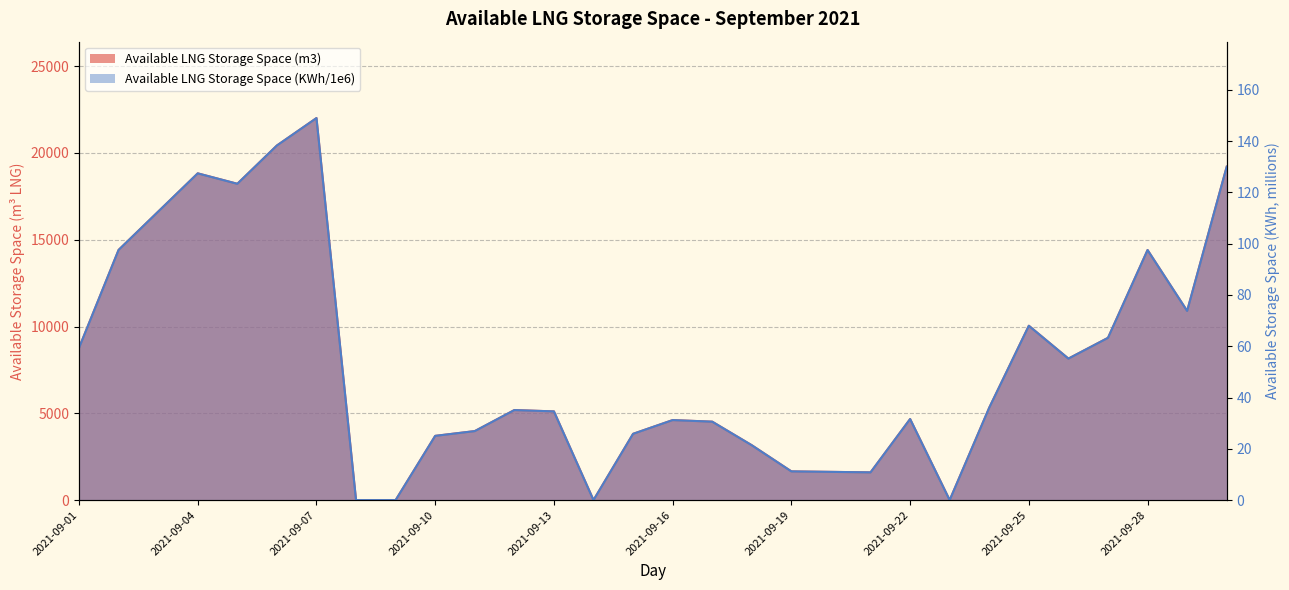

What are all the series names shown in the legend?

Available LNG Storage Space (m3), Available LNG Storage Space (KWh/1e6)